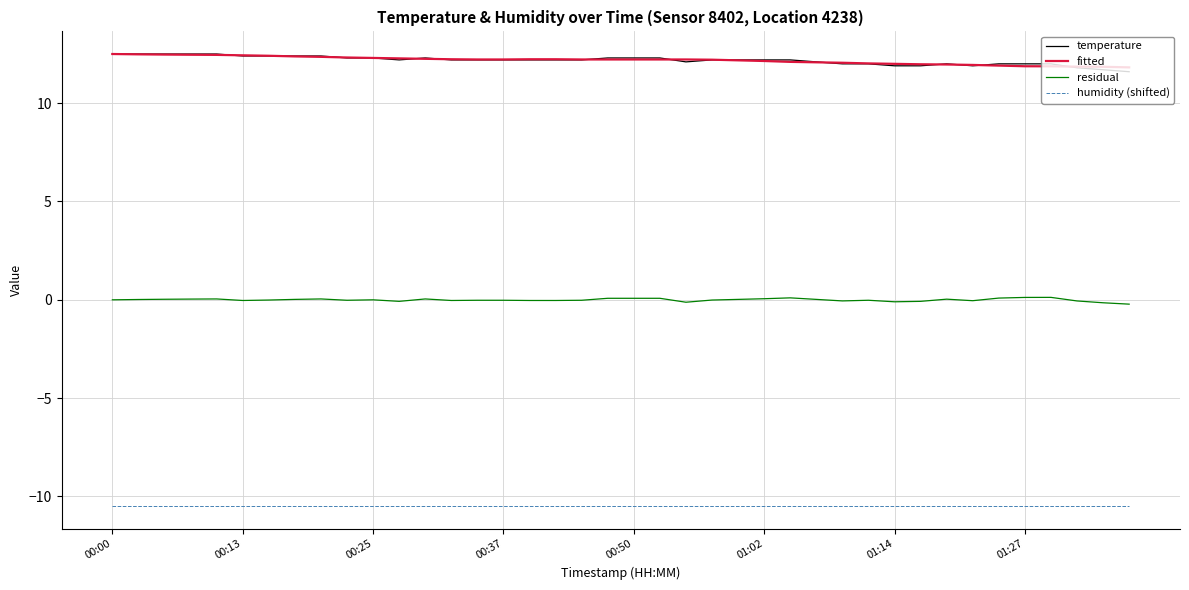

What is the minimum value shown in the chart?

-10.5